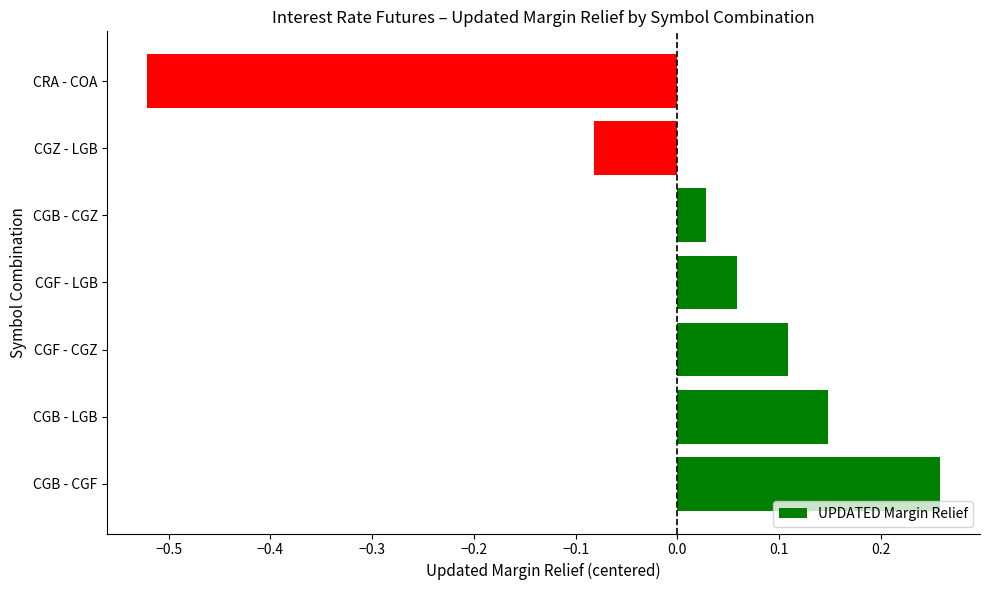

What is the sum of the values at CRA - COA and CGB - LGB?

-0.4